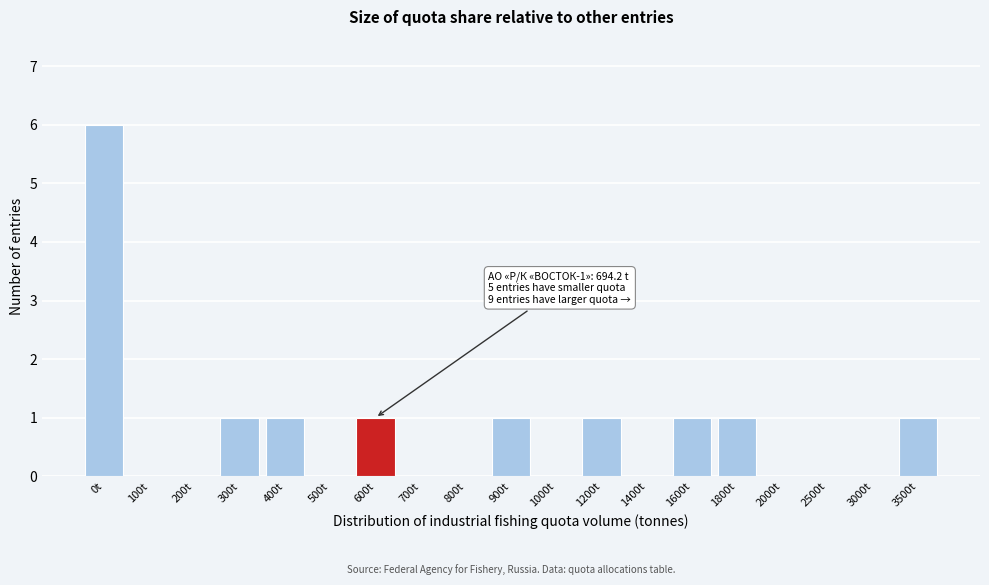

Reading right to left, extract all data points from this chart.

3500t=1	3000t=0	2500t=0	2000t=0	1800t=1	1600t=1	1400t=0	1200t=1	1000t=0	900t=1	800t=0	700t=0	600t=1	500t=0	400t=1	300t=1	200t=0	100t=0	0t=6